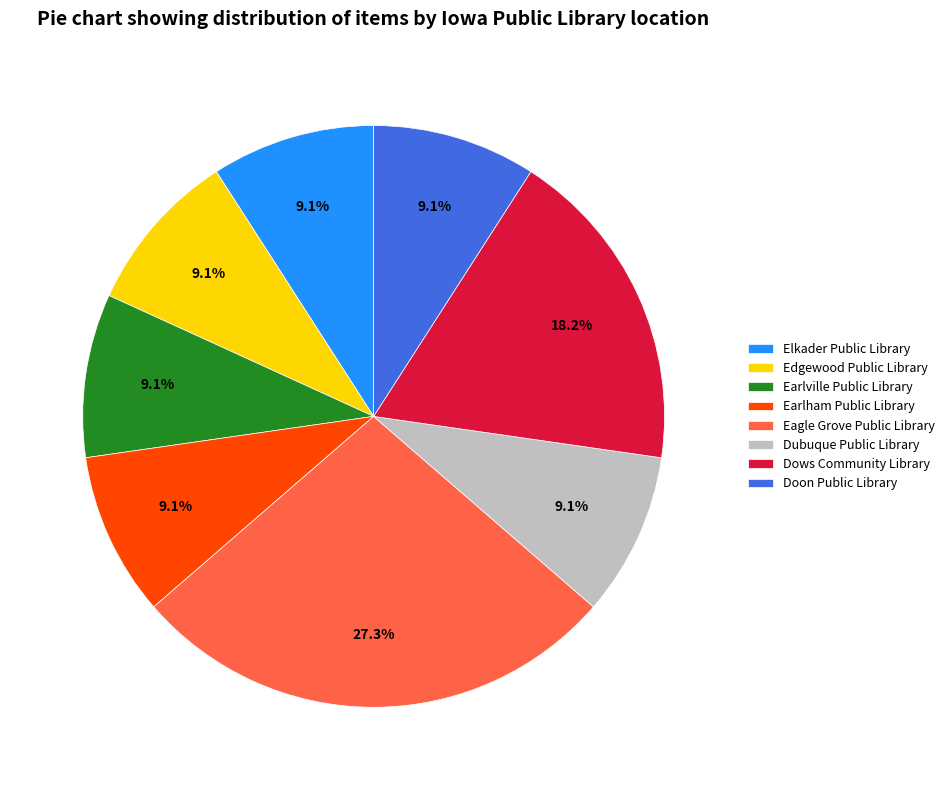

Approximately how many times larger is the value at Earlville Public Library compared to Doon Public Library?

1.0